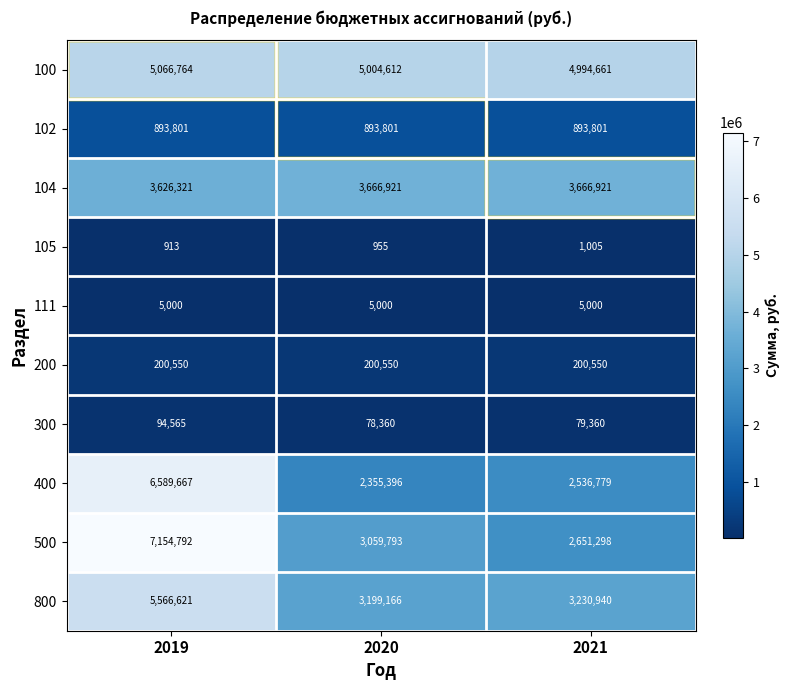

How many series are shown in this chart?

10